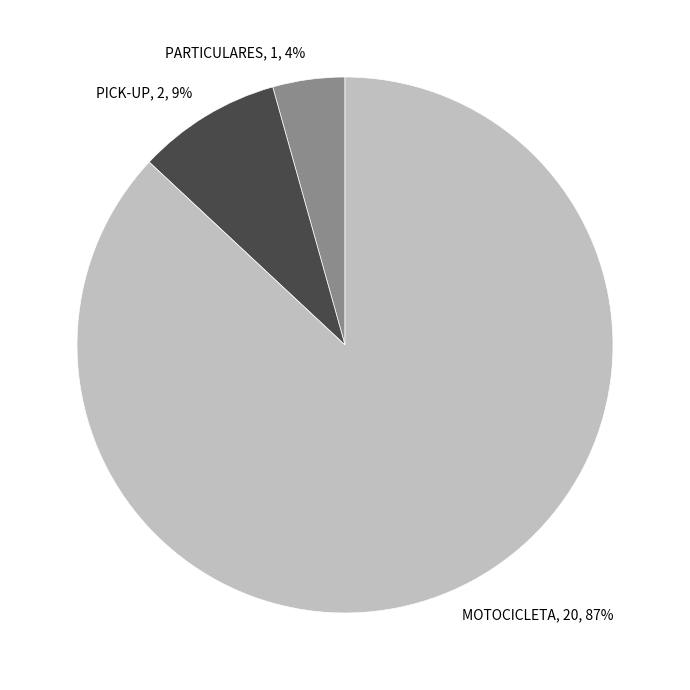

Which category has the biggest portion of the pie?

MOTOCICLETA